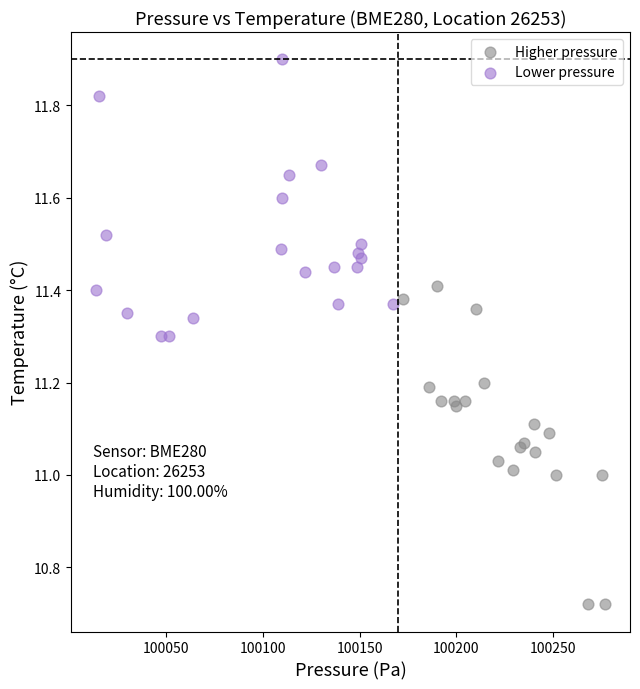

Which series has the largest Y range (max minus min)?

Higher pressure